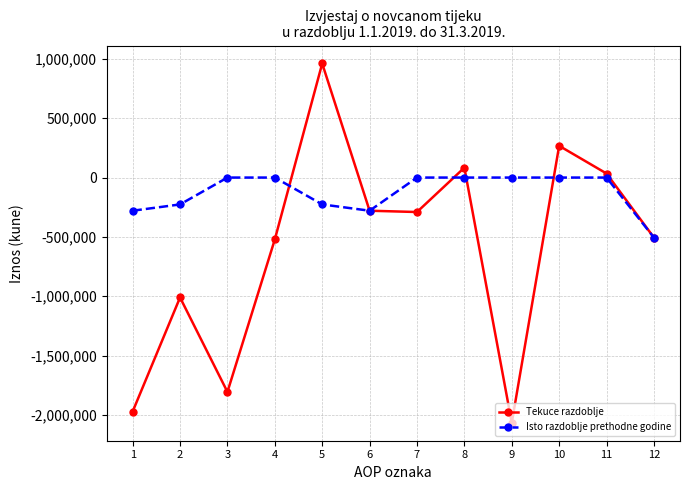

Is it true that Isto razdoblje prethodne godine equals 0.0 at 10?

True